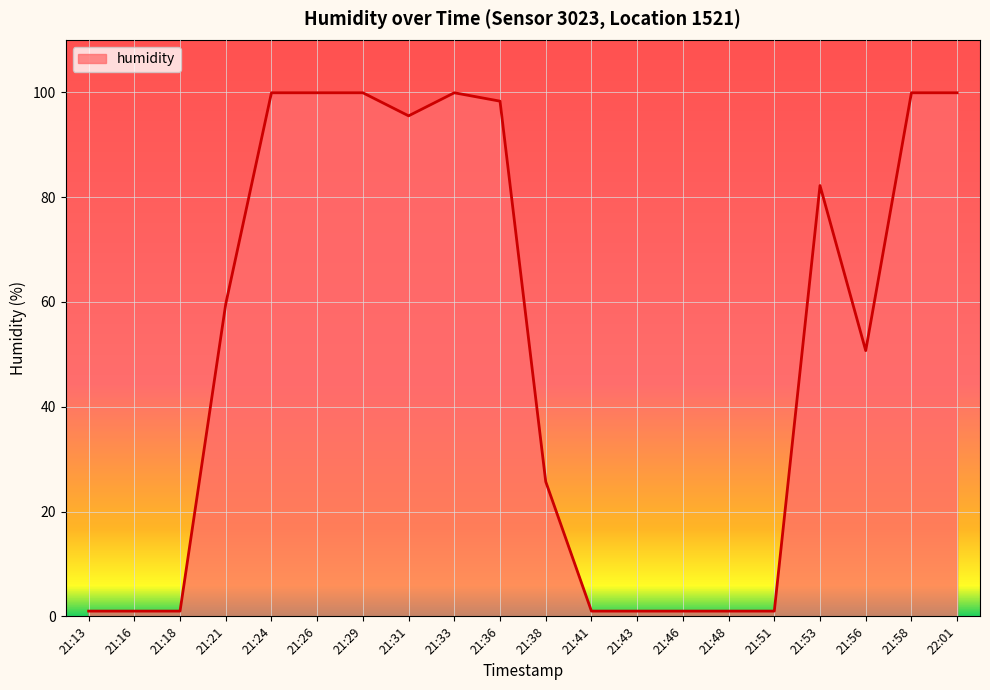

What is the difference between the maximum and minimum values?

98.9